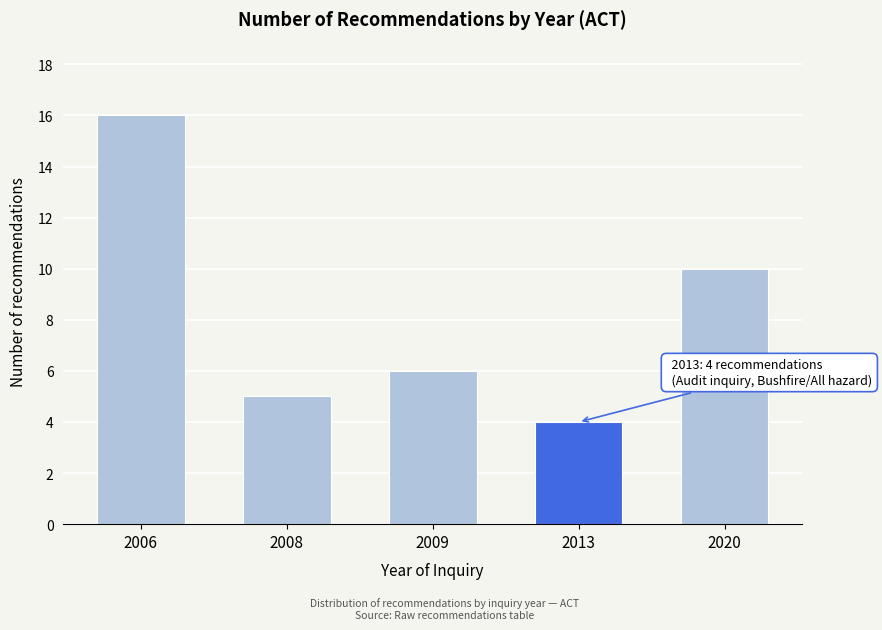

Reading left to right, list all the values displayed in this chart.

2006=16	2008=5	2009=6	2013=4	2020=10